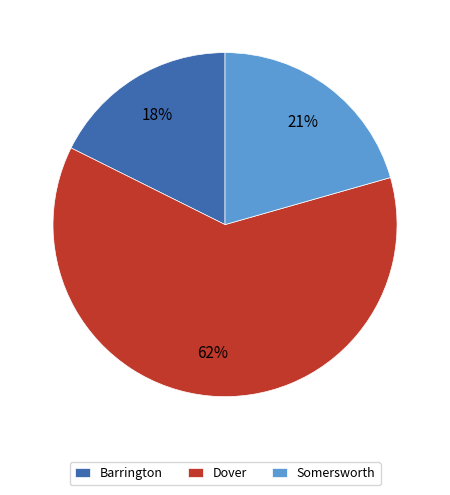

Is it true that Somersworth is 8% of the pie?

False